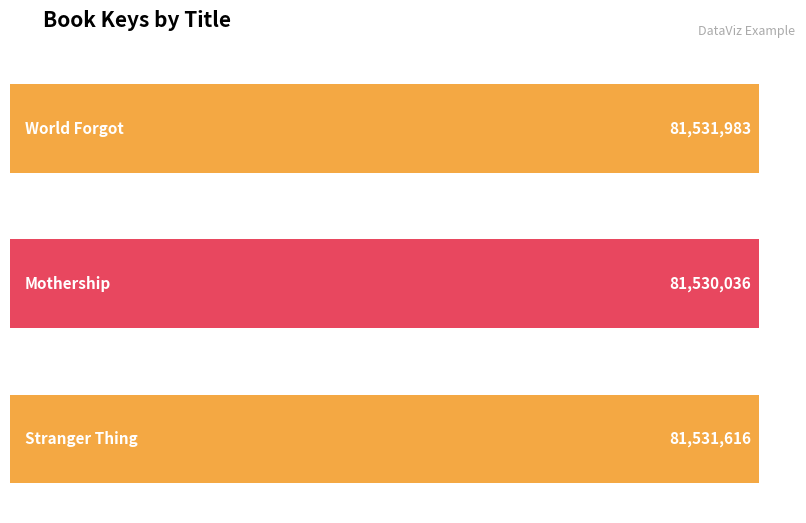

The chart shows a value of 126229986 at World Forgot. True or false?

False